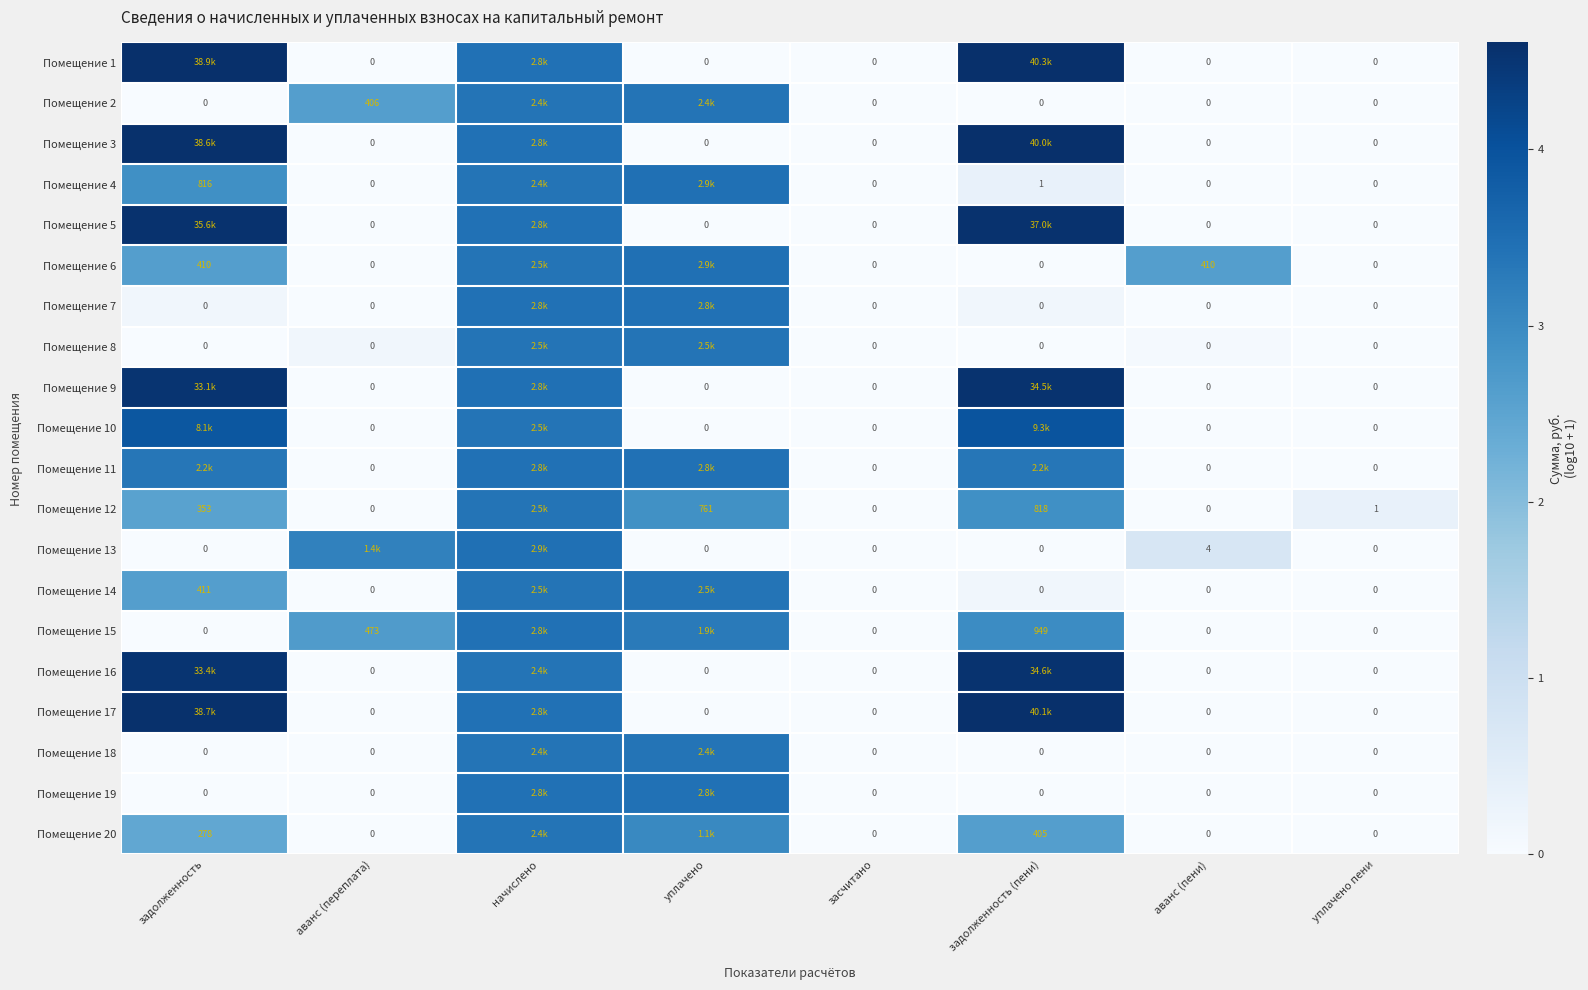

Is the value of Помещение 11 at засчитано greater than the value of Помещение 13 at аванс (пени)?

No